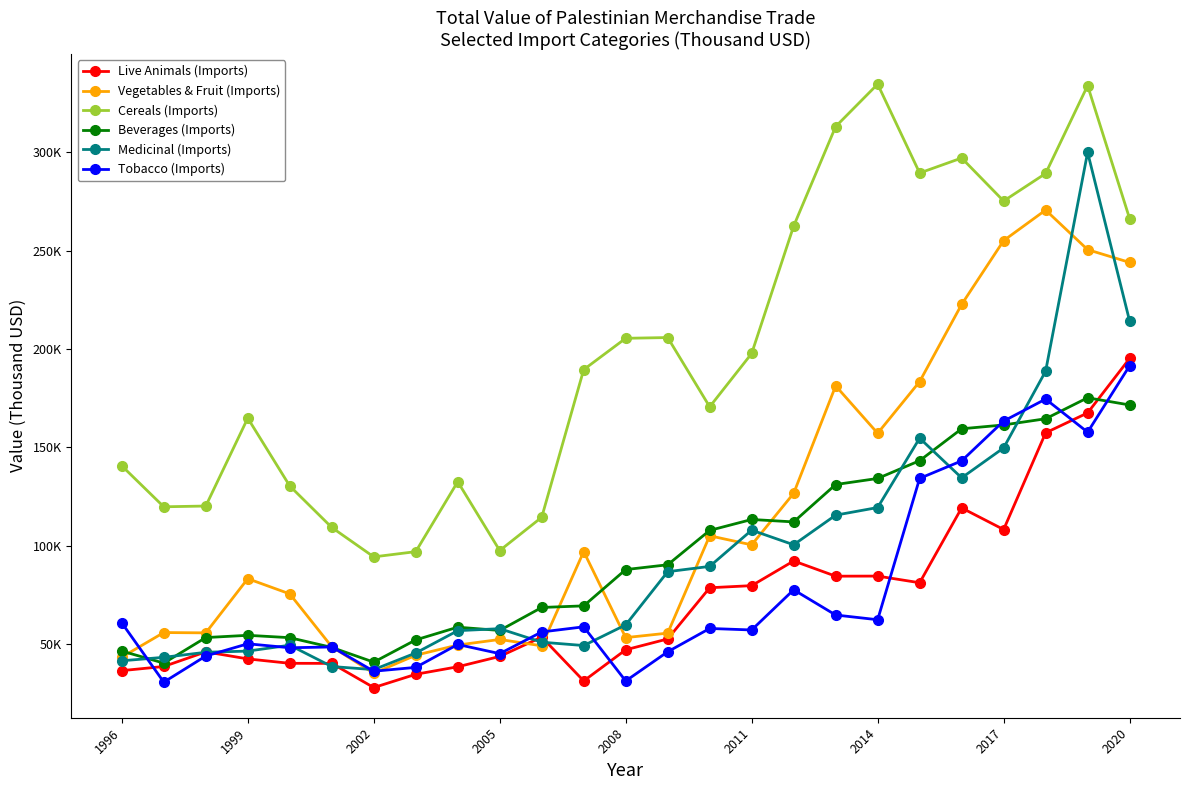

List the series in order of their peak value, highest first.

Cereals (Imports), Medicinal (Imports), Vegetables & Fruit (Imports), Live Animals (Imports), Tobacco (Imports), Beverages (Imports)